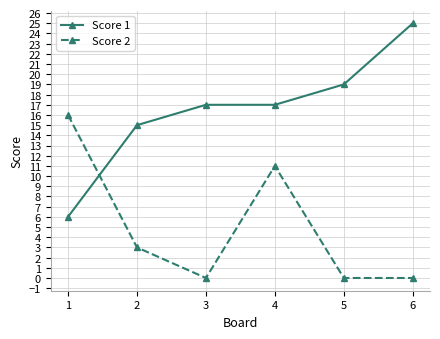

At 6, list the series in order from smallest to largest.

Score 2, Score 1